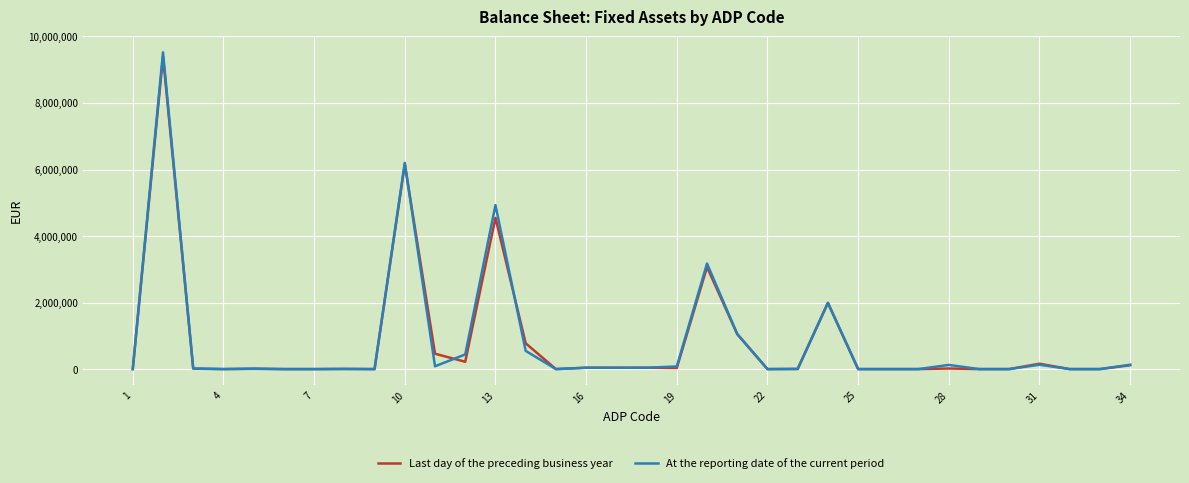

Which series has the widest spread of values?

At the reporting date of the current period